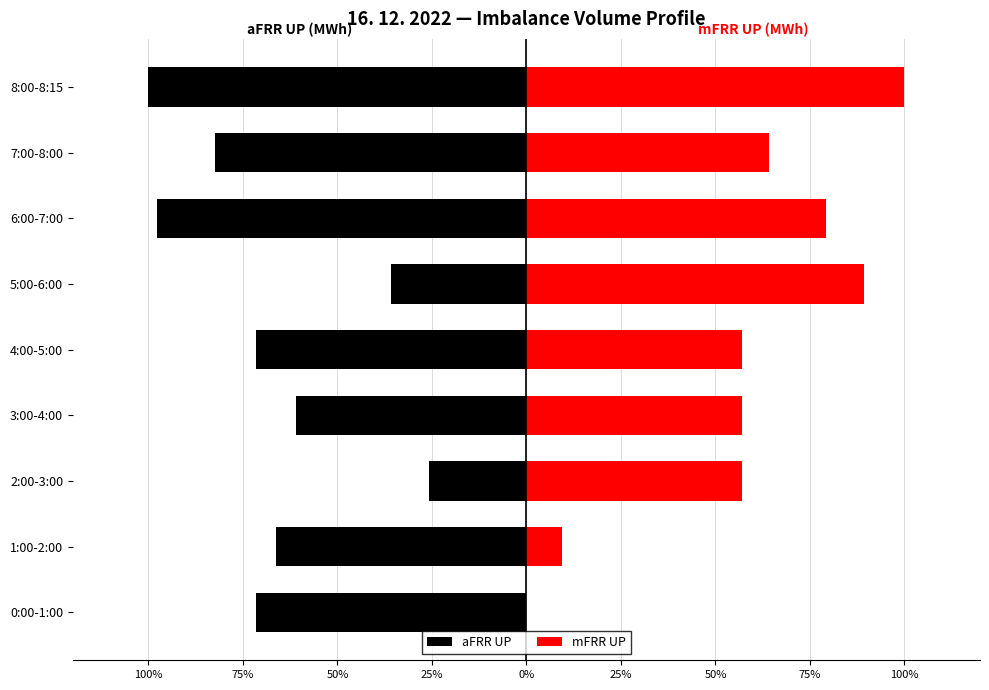

At how many categories does at least one series exceed 0?

8